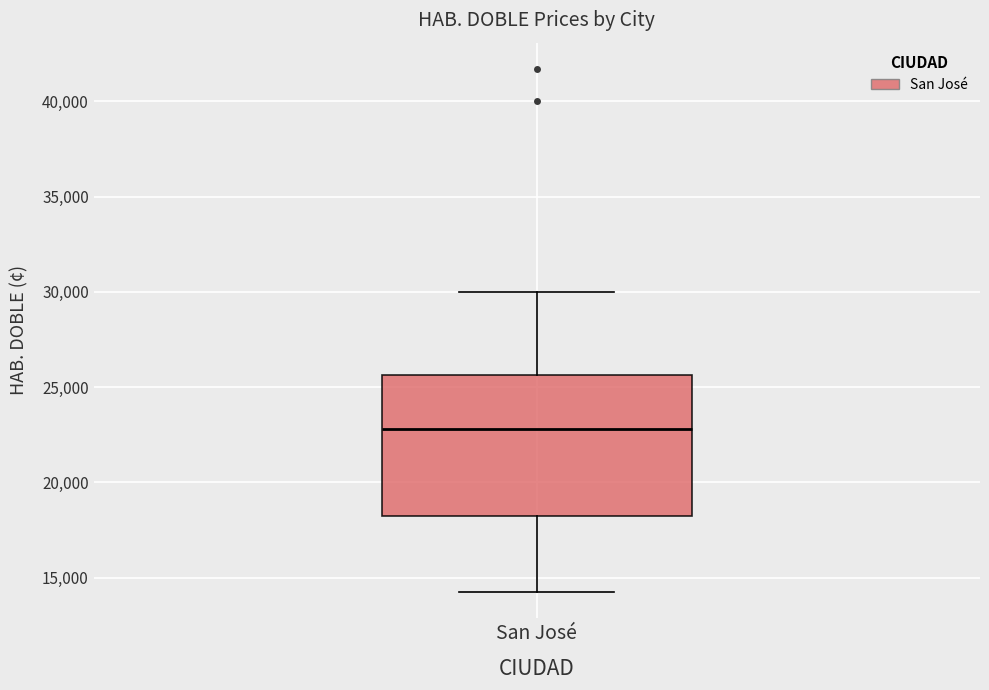

Transcribe this box plot: give where the median line is, the range the box spans, and where the two whiskers end, as read against the y-axis. The values are not printed on the chart, so give them approximately, as read against the axis.

median 23000, box 18000 to 25500, whiskers 14500 to 30000